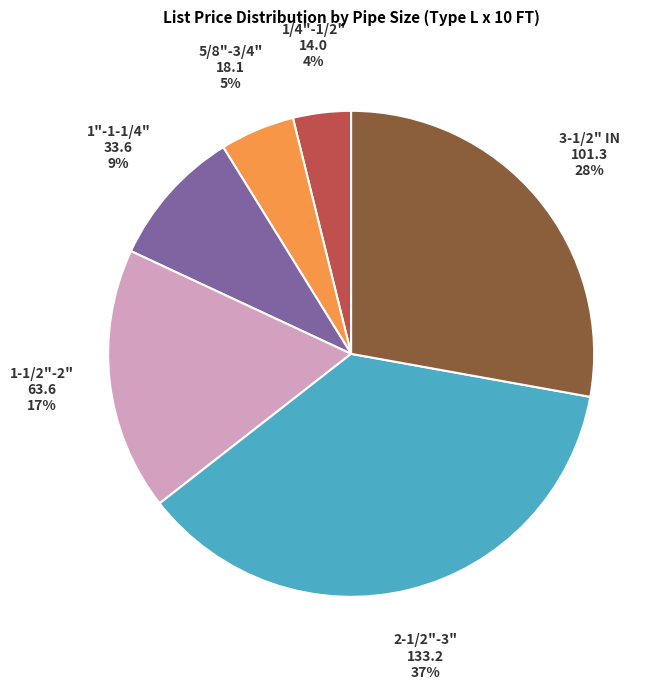

Rank the categories by value from lowest to highest.

1/4"-1/2", 5/8"-3/4", 1"-1-1/4", 1-1/2"-2", 3-1/2" IN, 2-1/2"-3"